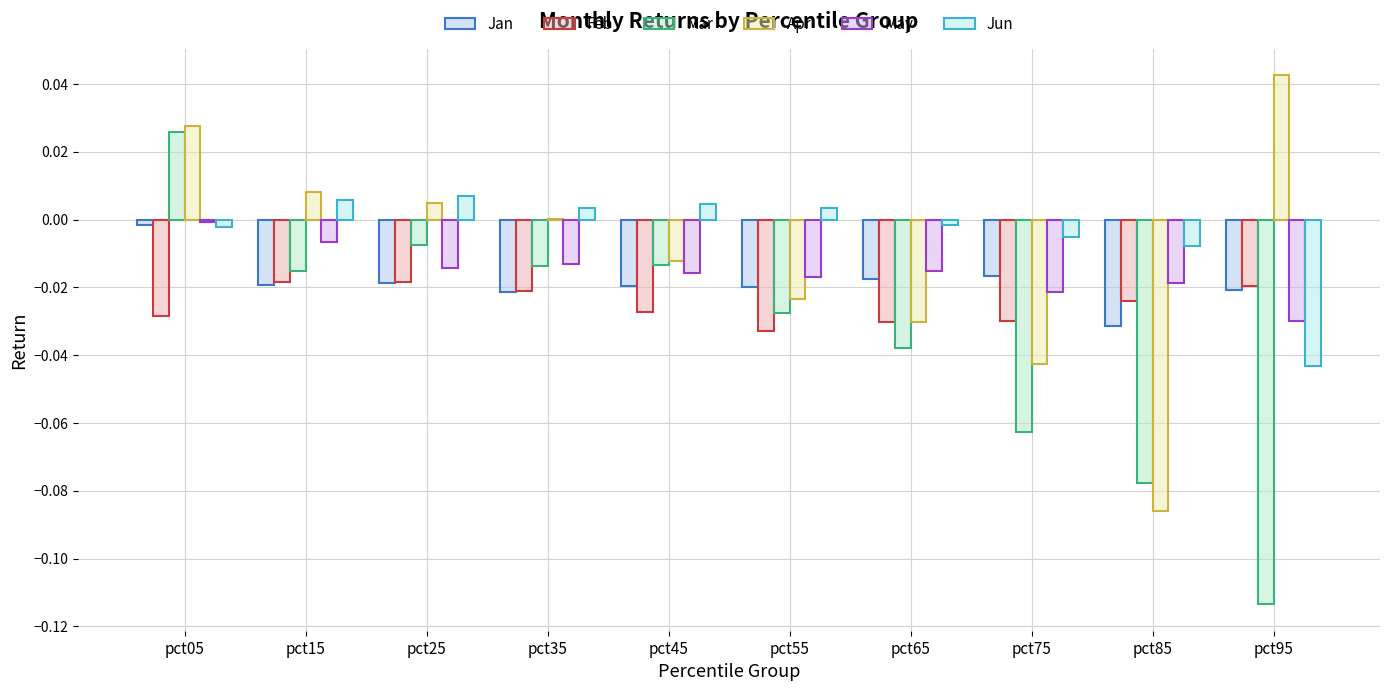

At which category does the chart reach its peak across all series?

pct95